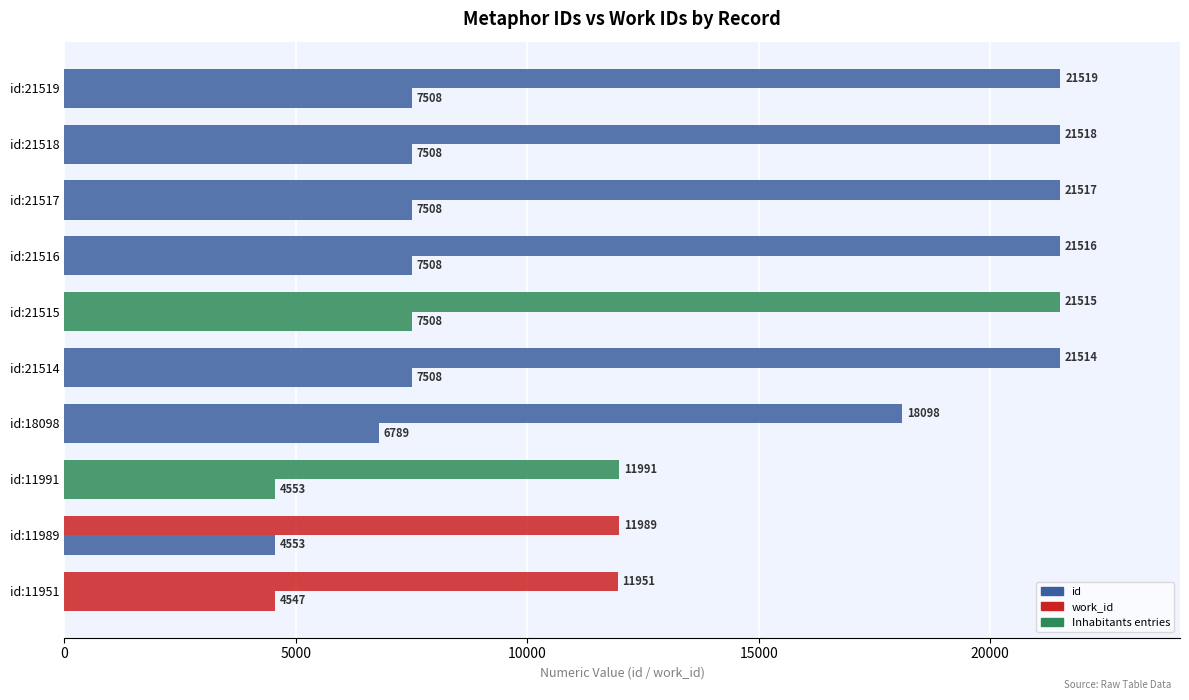

How many categories are shown in the chart?

10